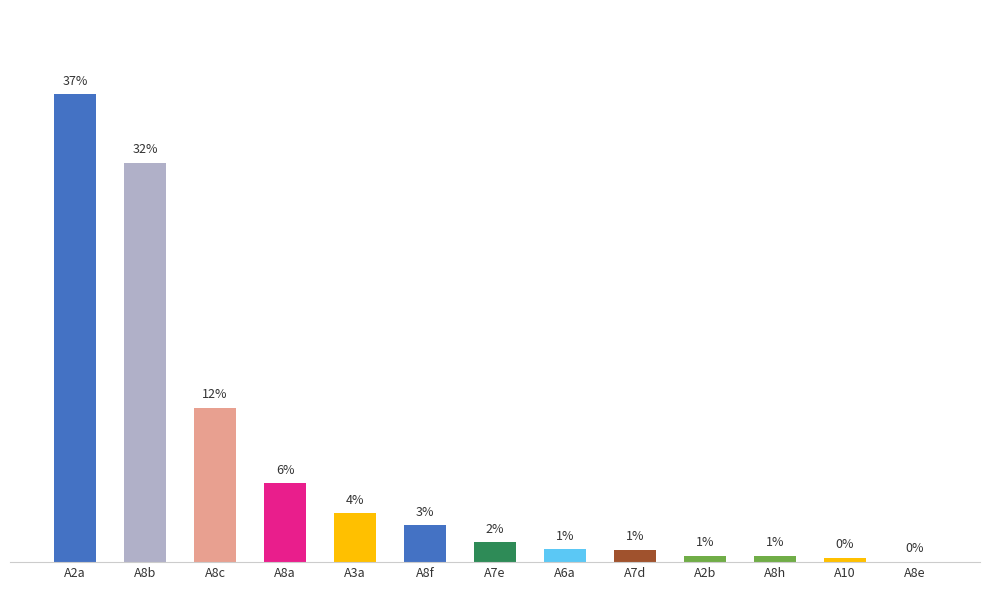

What is the difference between the maximum and second lowest values?

68.3